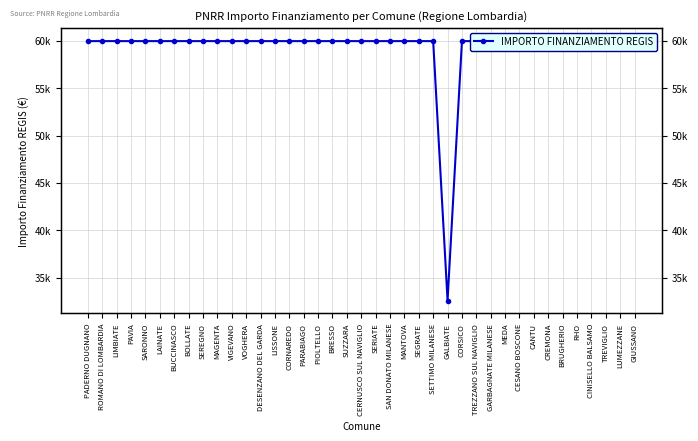

Which has a higher value, SEGRATE or BUCCINASCO?

SEGRATE